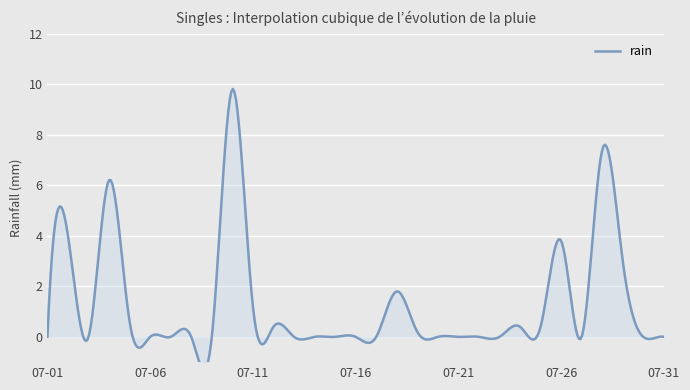

How many values are above zero?

13